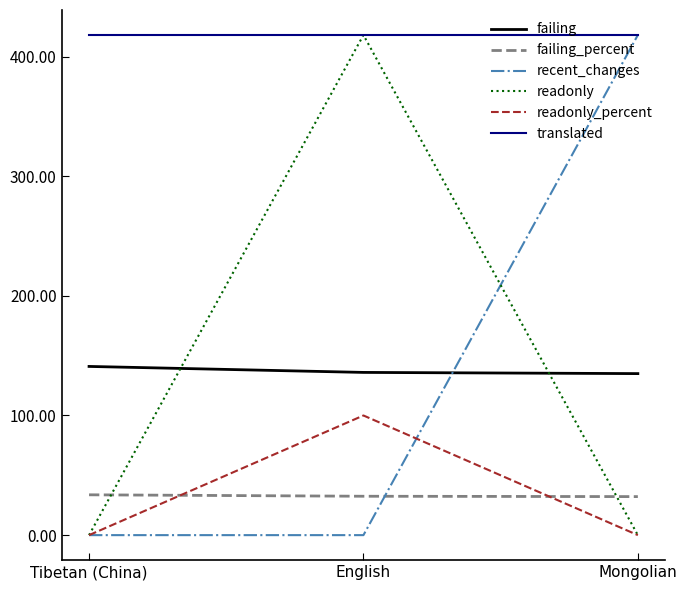

What is the maximum value for readonly_percent?

100.0